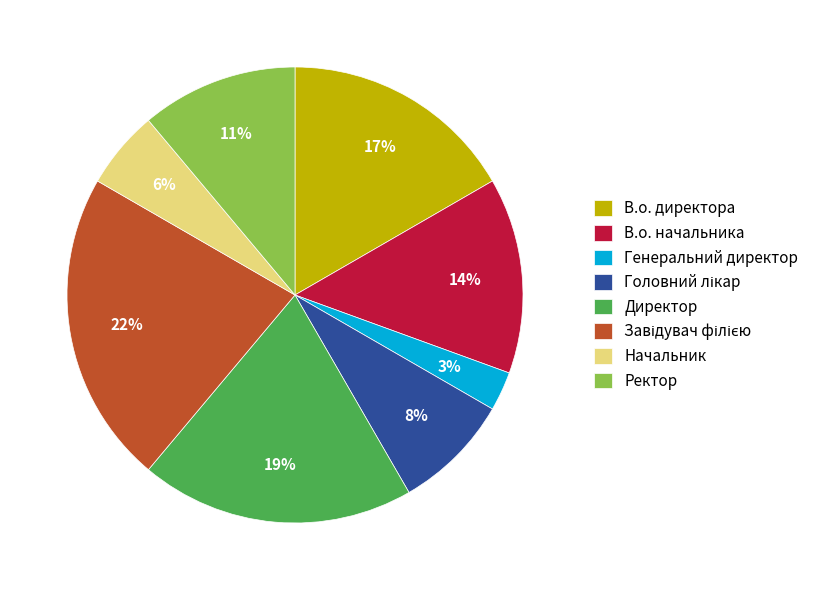

Which has a higher value, Генеральний директор or Начальник?

Начальник